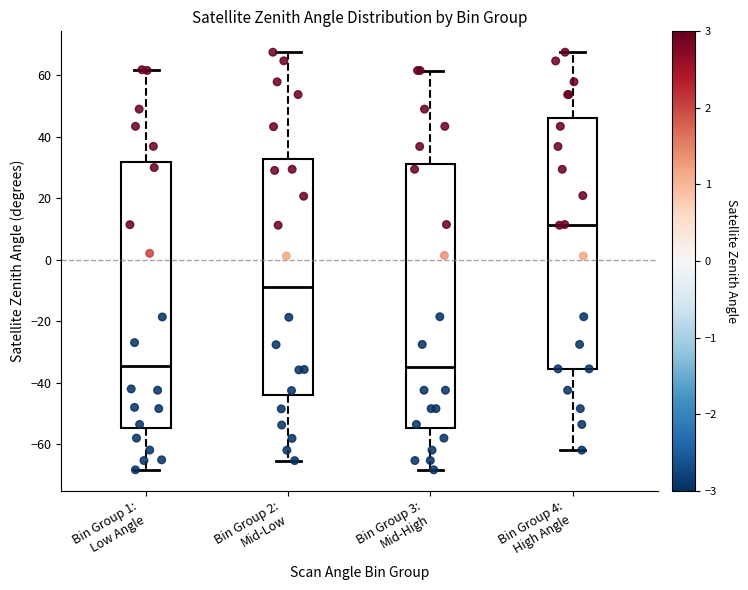

Where is the upper edge of the box for Bin Group 1: Low Angle on the y-axis? The values are not printed on the chart, so give them approximately, as read against the axis.

32